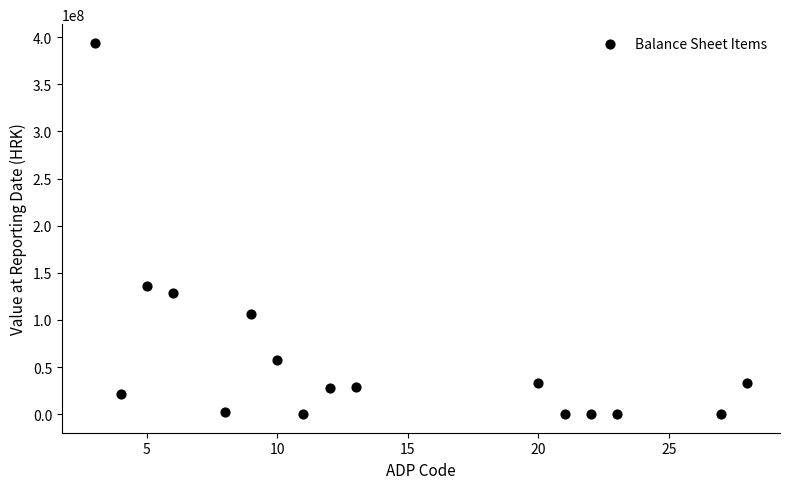

What Y value in the scatter plot is closest to 197097514?

136274388